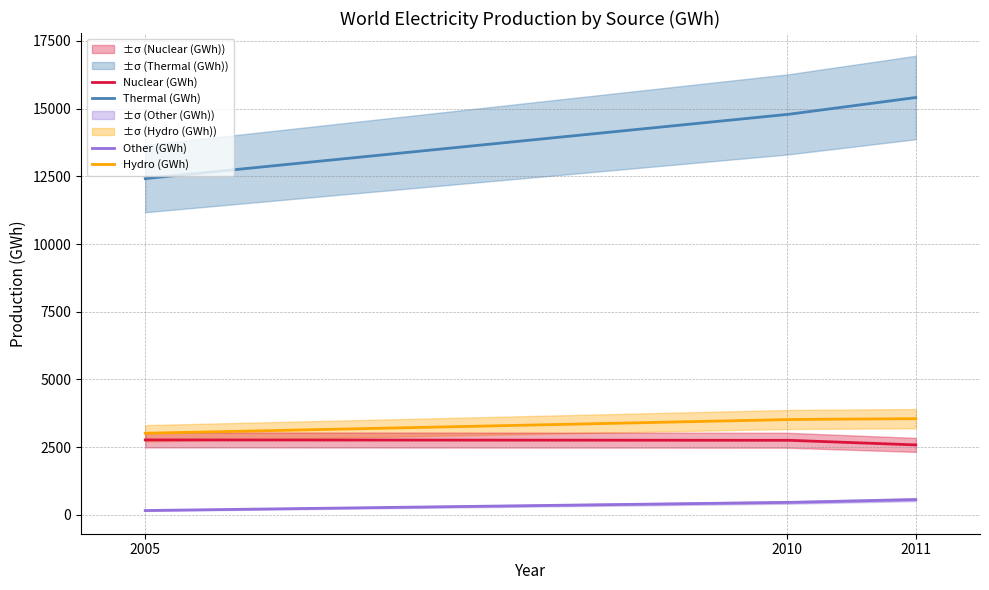

What is the value of the Nuclear (GWh) point at the 3rd from the left?

2583